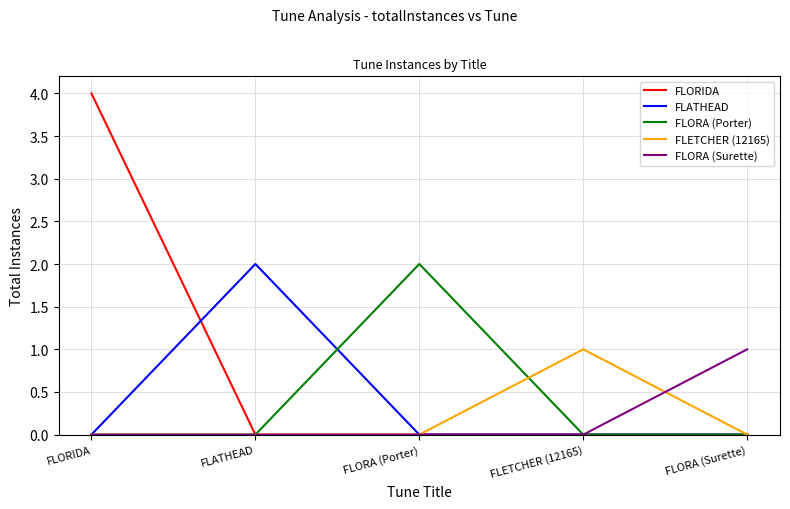

What is the difference between the maximum and minimum values in the FLORIDA series?

4